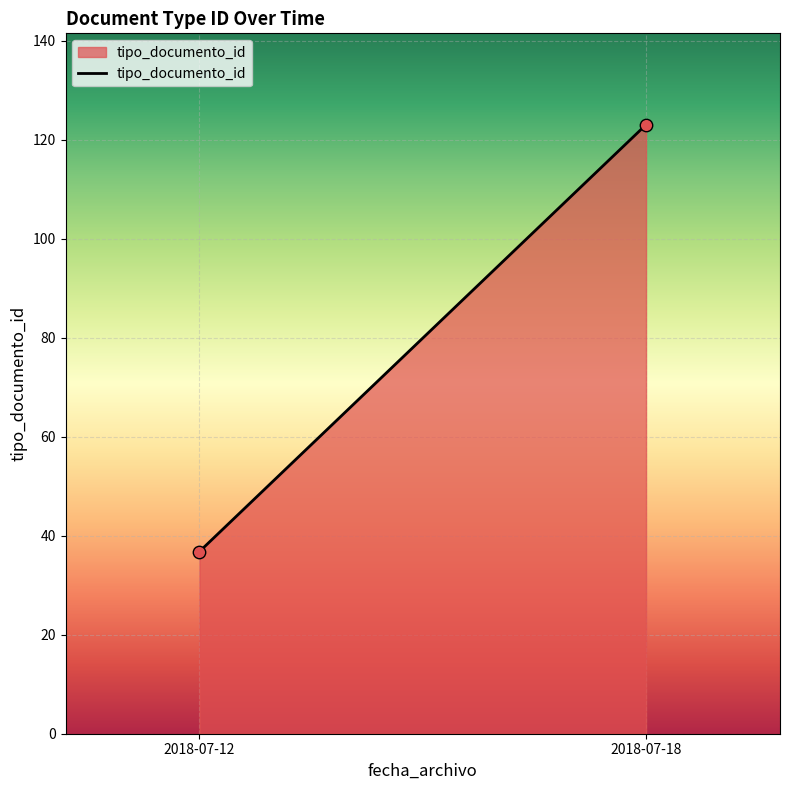

What is the difference between the maximum and minimum values?

86.2